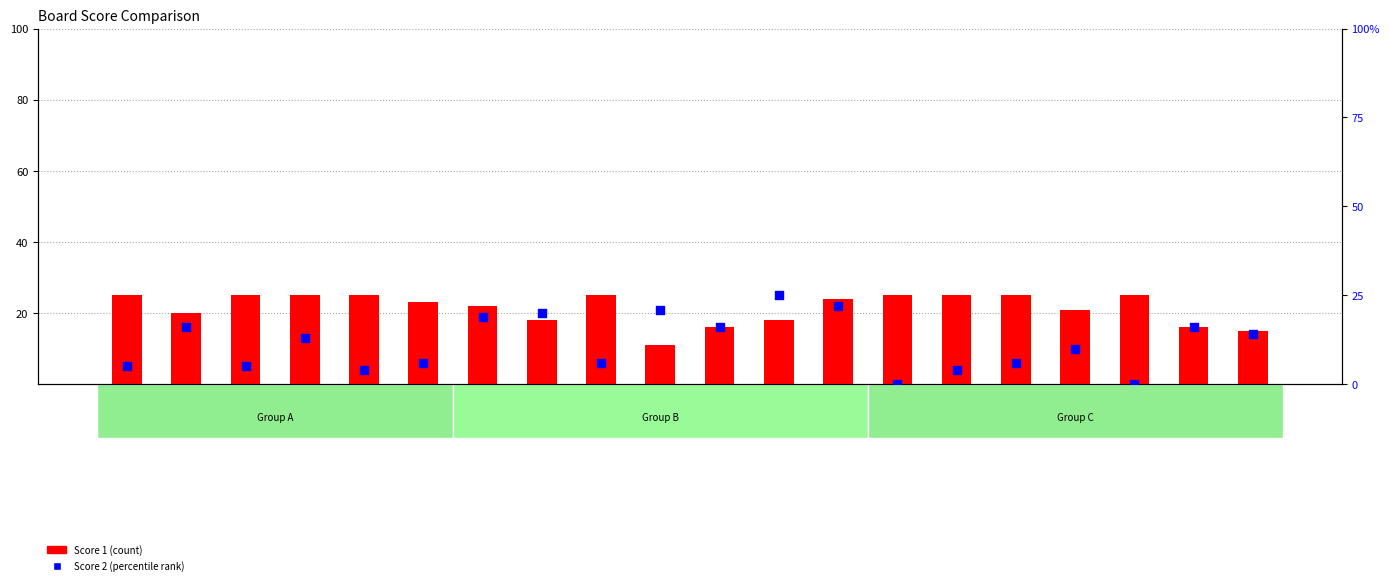

Which series has the largest Y range (max minus min)?

Score 2